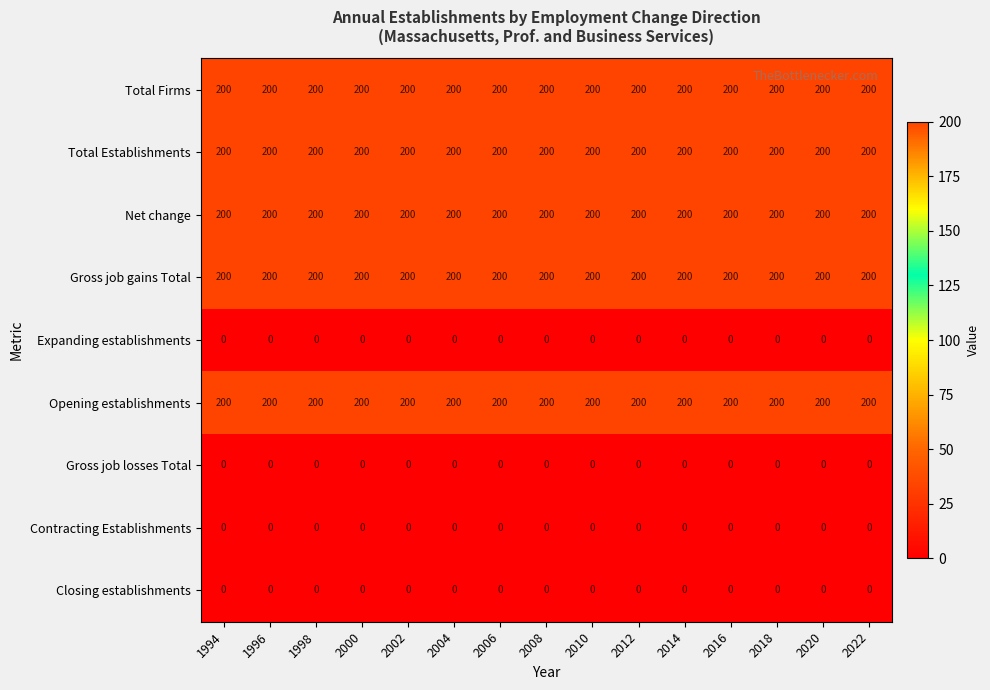

What is the spread (max minus min) of values at 2014?

200